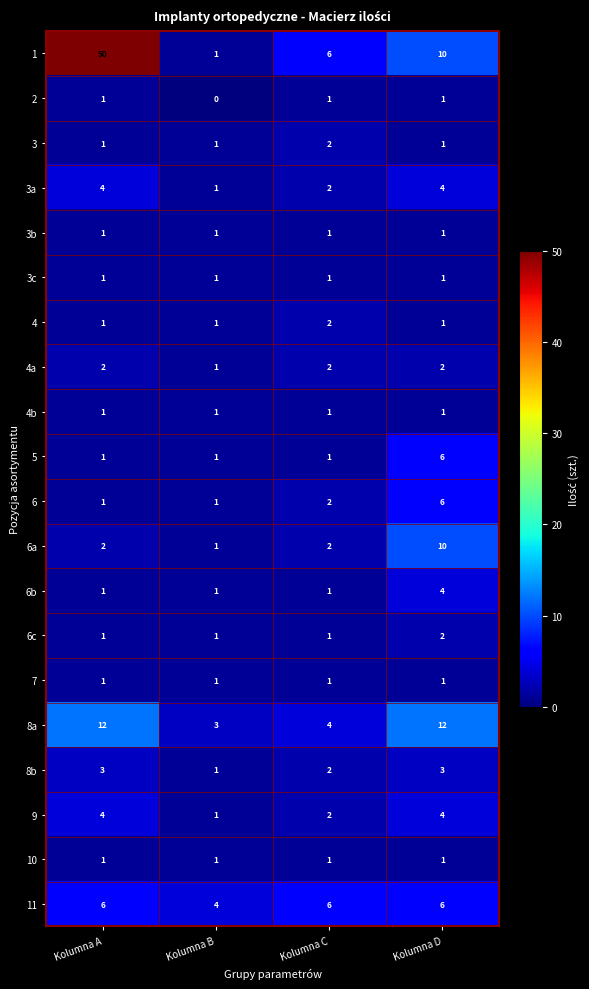

How many distinct data groups are displayed?

20